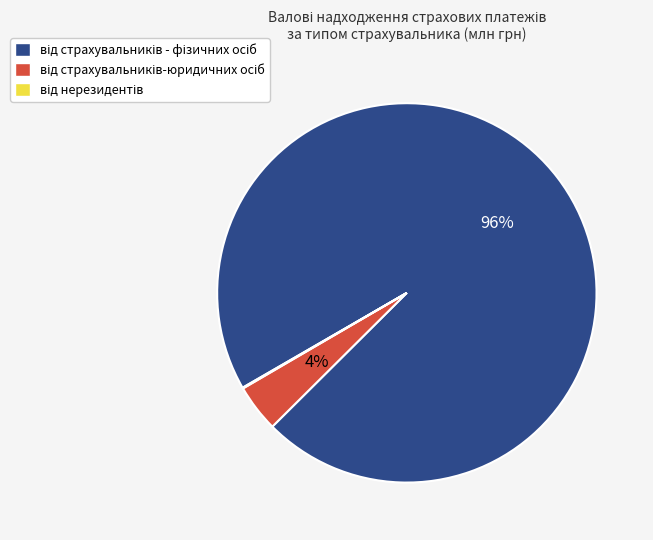

Is there any slice that represents more than half of the pie?

Yes